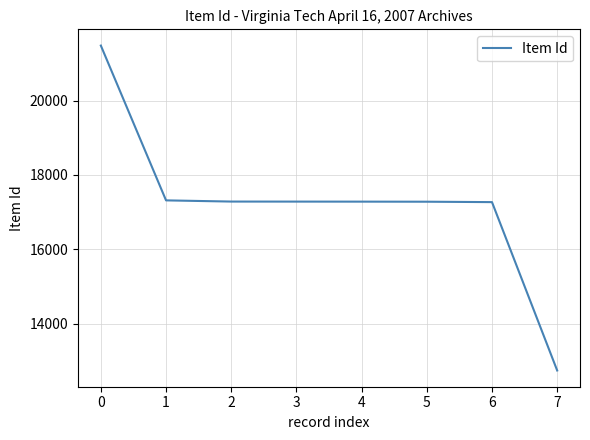

How many distinct data groups are displayed?

1